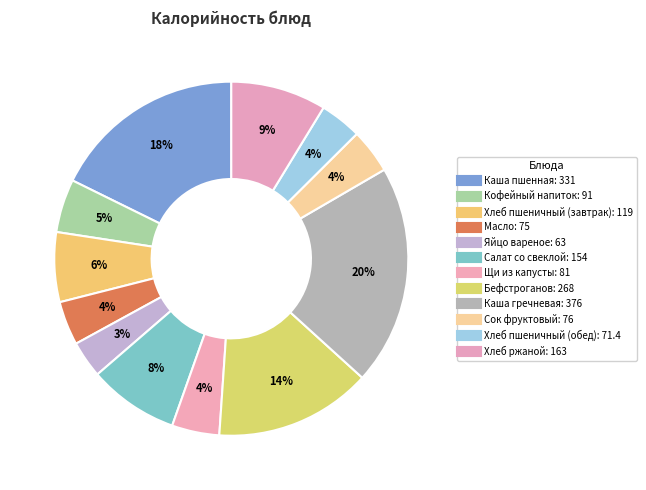

True or false: Кофейный напиток accounts for 5% of the total.

True